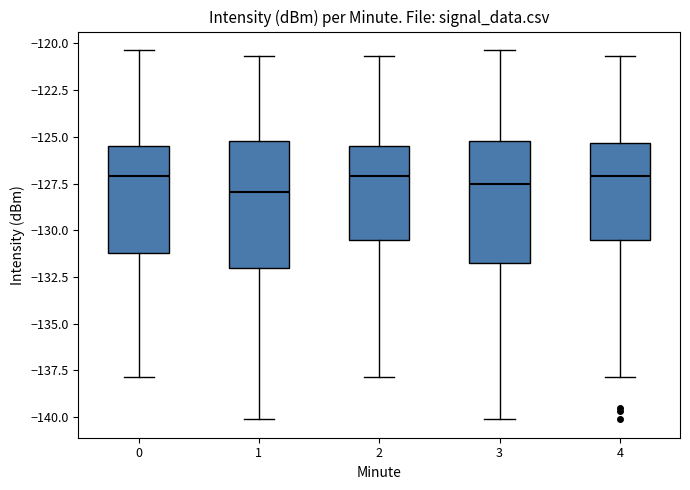

Reading left to right, read every box against the y-axis: the position of its median line, the range the box covers, and the ends of its whiskers. The values are not printed on the chart, so give them approximately, as read against the axis.

0: median -127.0, box -131.0 to -125.5, whiskers -138.0 to -120.5
1: median -128.0, box -132.0 to -125.0, whiskers -140.0 to -120.5
2: median -127.0, box -130.5 to -125.5, whiskers -138.0 to -120.5
3: median -127.5, box -131.5 to -125.0, whiskers -140.0 to -120.5
4: median -127.0, box -130.5 to -125.5, whiskers -138.0 to -120.5